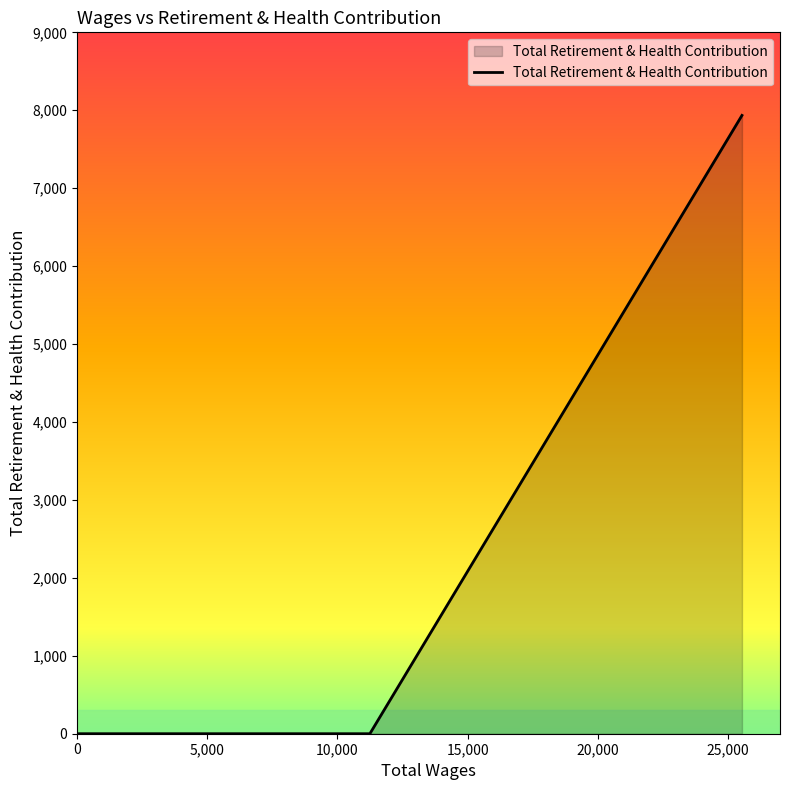

What is the difference between the maximum and minimum values?

7934